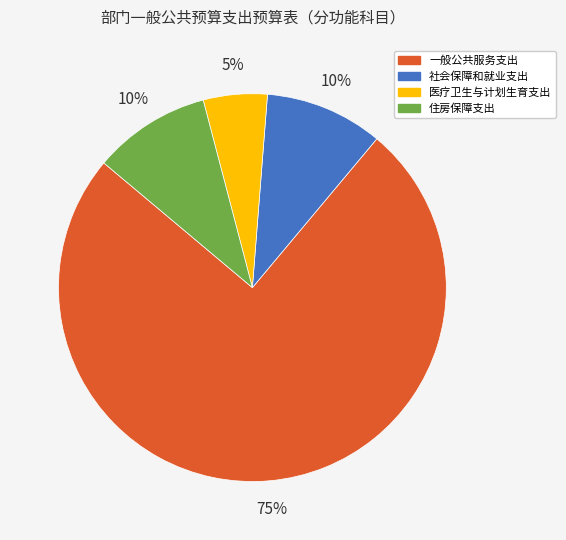

Which has a higher value, 医疗卫生与计划生育支出 or 社会保障和就业支出?

社会保障和就业支出